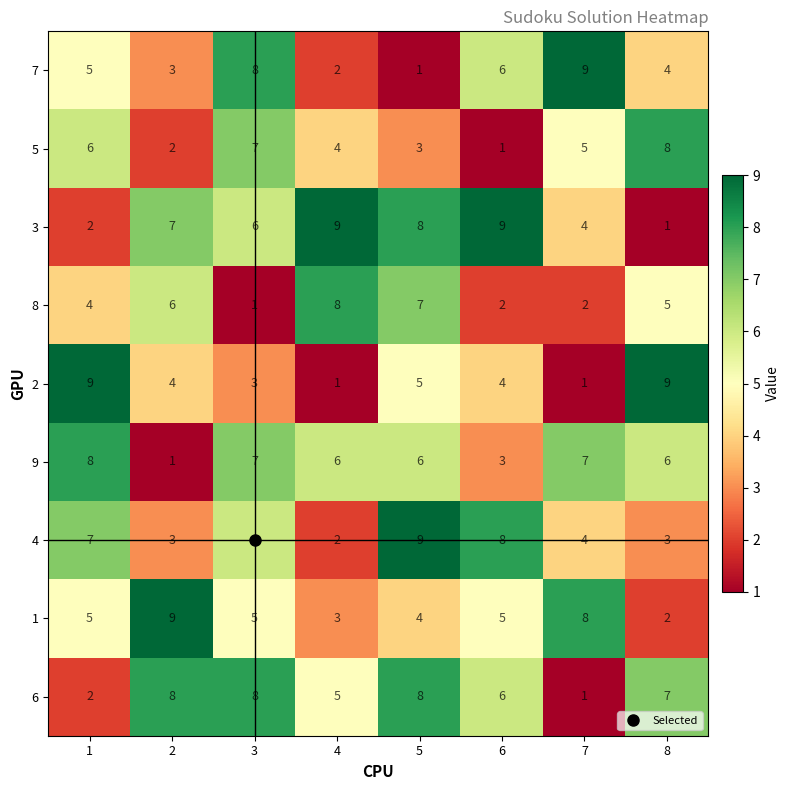

What is the highest value of the 2 series?

9